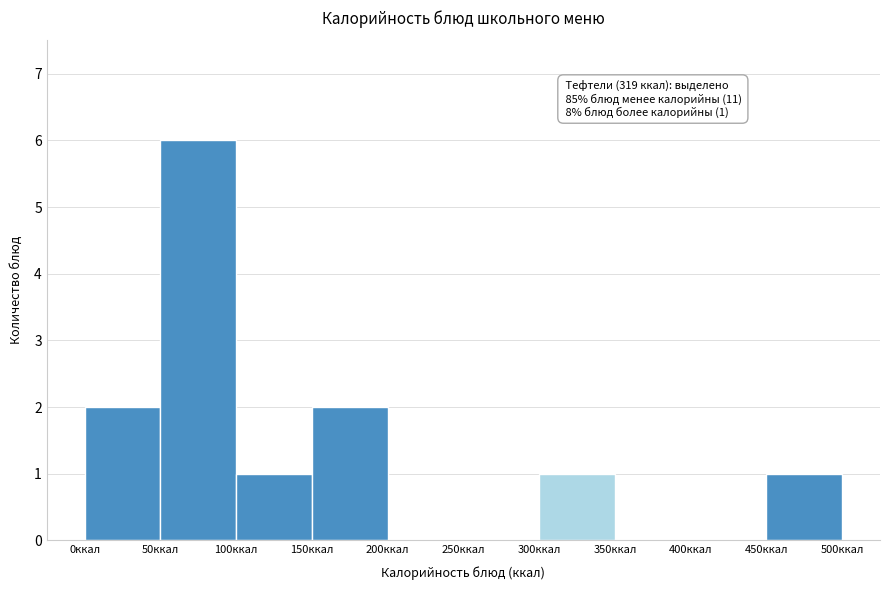

Over which range of the x-axis is the bar tallest?

50 to 100